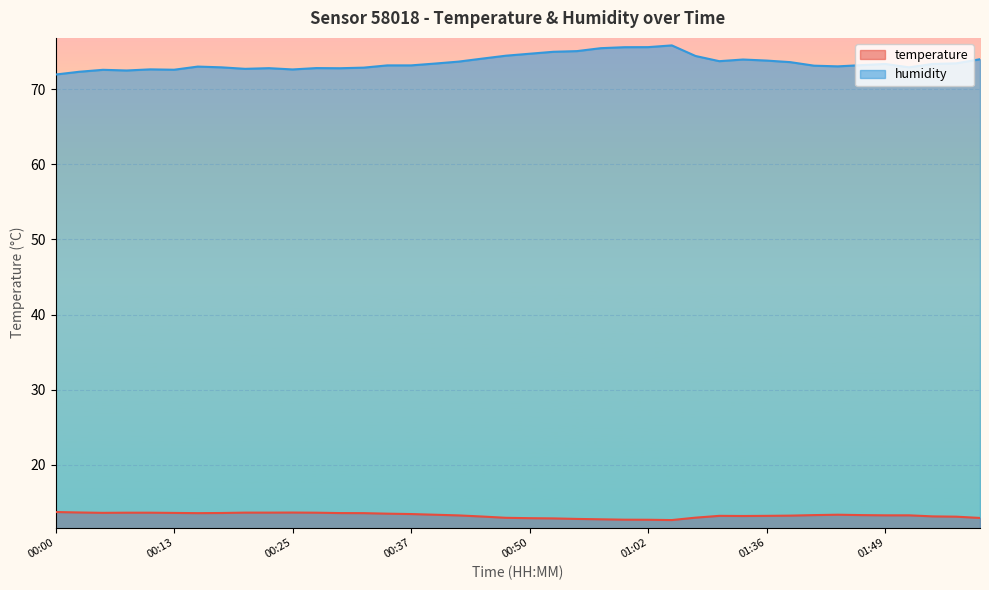

At which label does humidity first exceed 73?

00:15